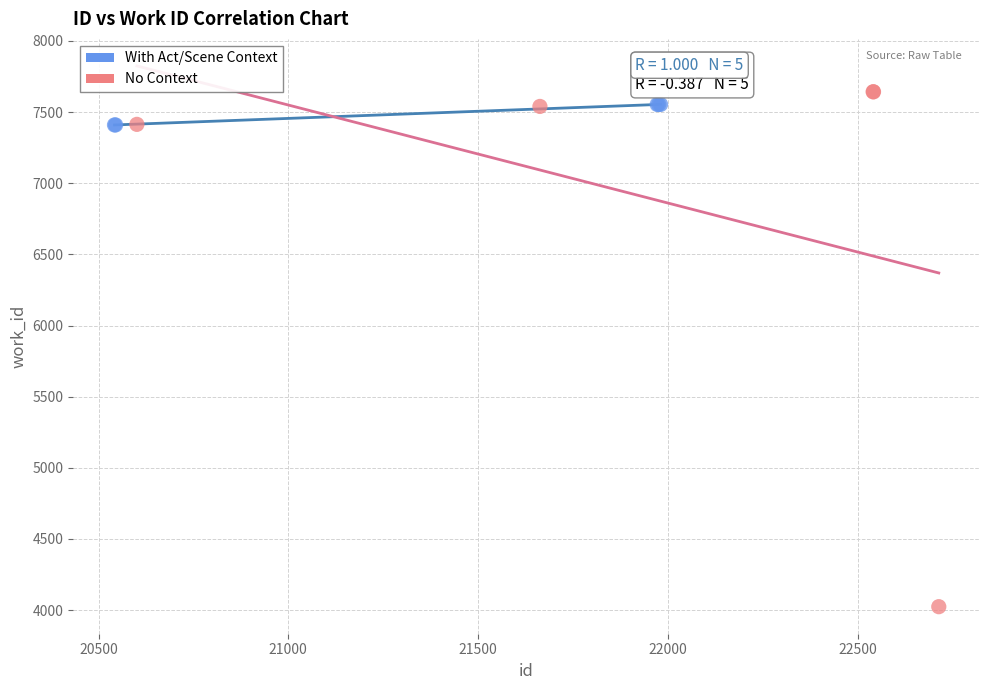

Which series has the widest spread of Y values?

No Context